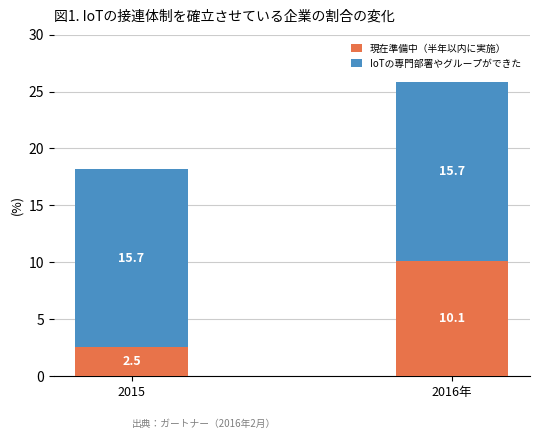

At which label does 現在準備中（半年以内に実施） reach its peak?

2016年